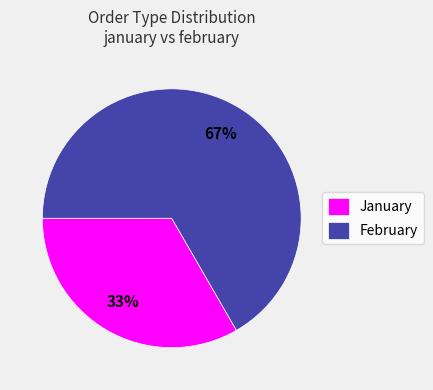

The January slice represents 33% of the pie. True or false?

True